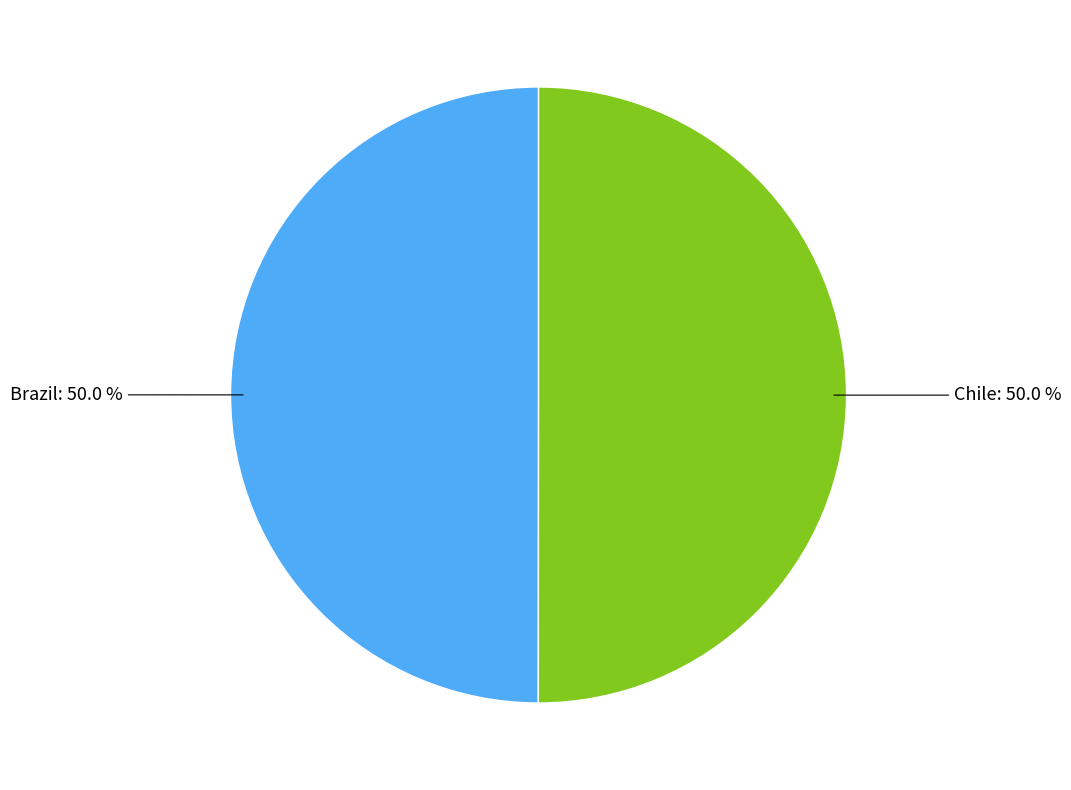

Which category has the smallest portion of the pie?

Brazil